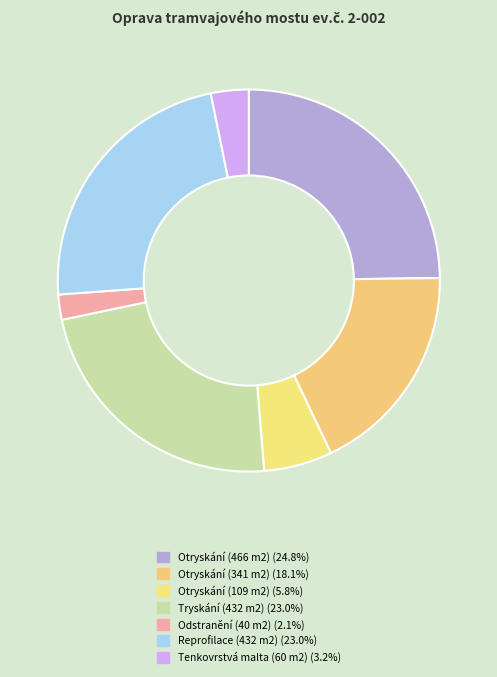

How many slices are in this pie chart?

7